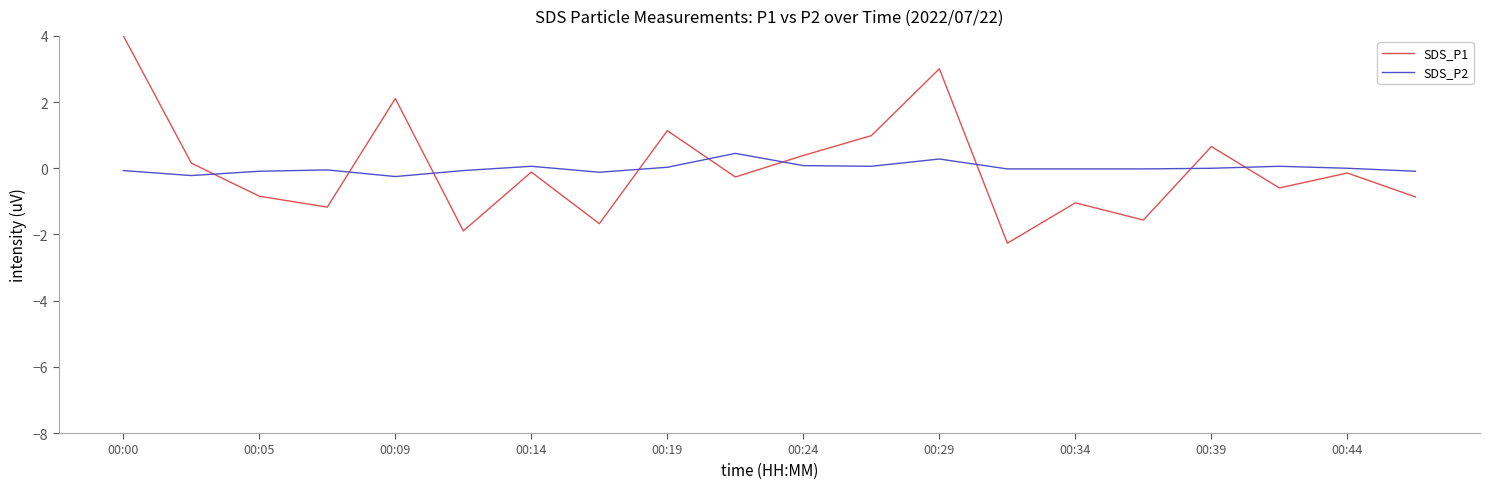

Which series has the widest spread of values?

SDS_P1